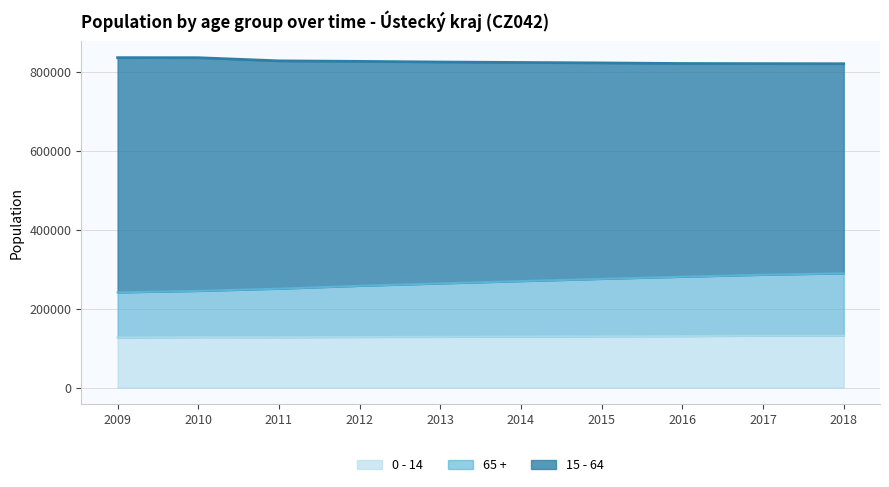

What is the total value across all series at 2009?

836227